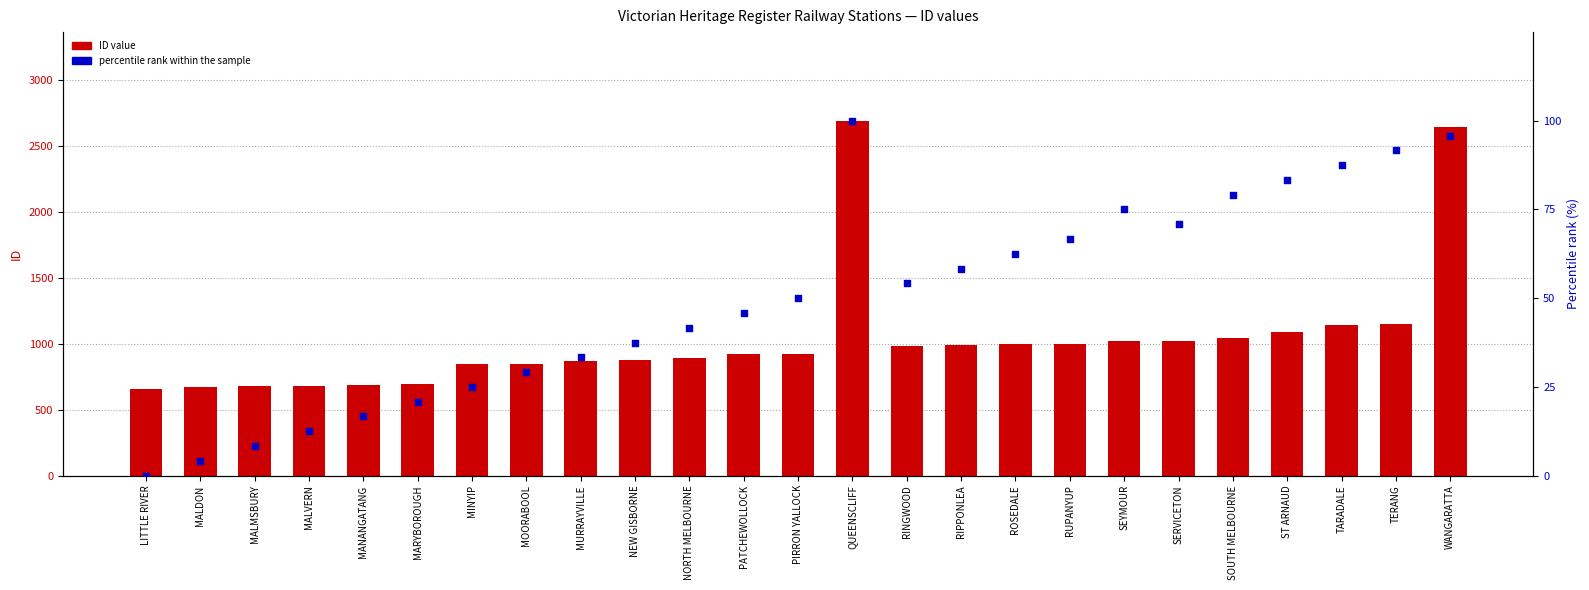

Which series reaches the minimum Y coordinate?

percentile rank within the sample